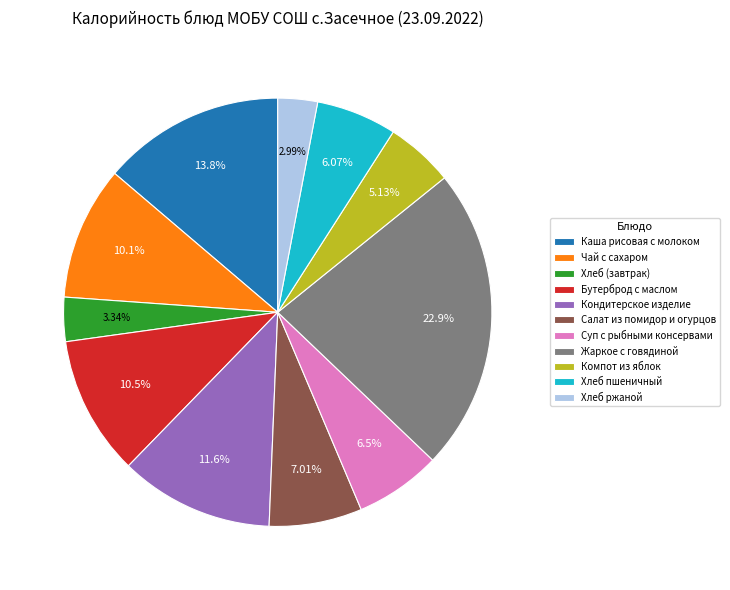

Which has a higher value, Салат из помидор и огурцов or Кондитерское изделие?

Кондитерское изделие